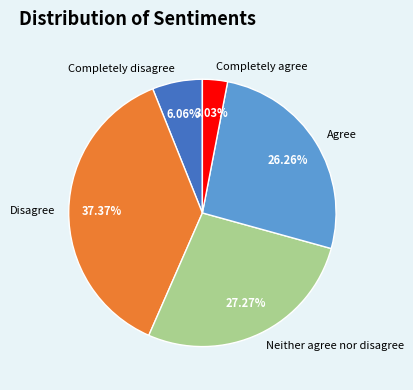

The Disagree slice represents 28% of the pie. True or false?

False